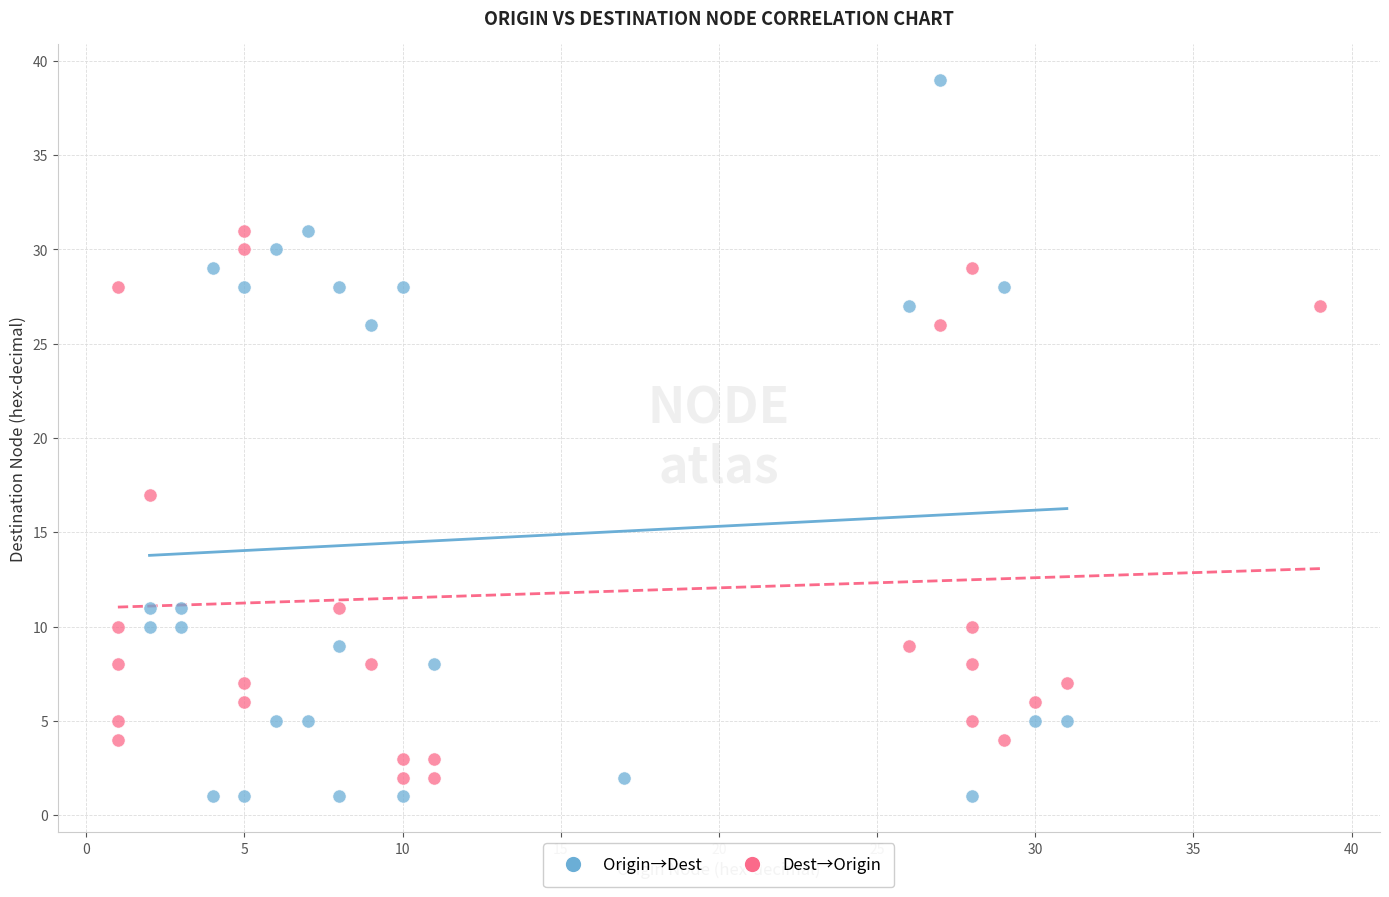

Which series has the widest spread of Y values?

Origin→Dest